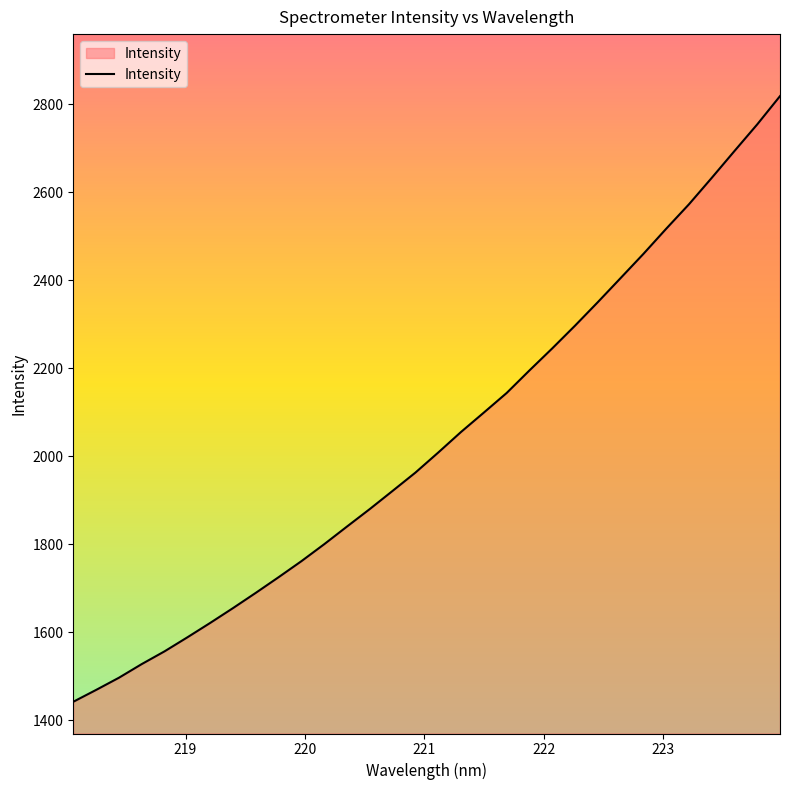

How many lines are shown in the chart?

1